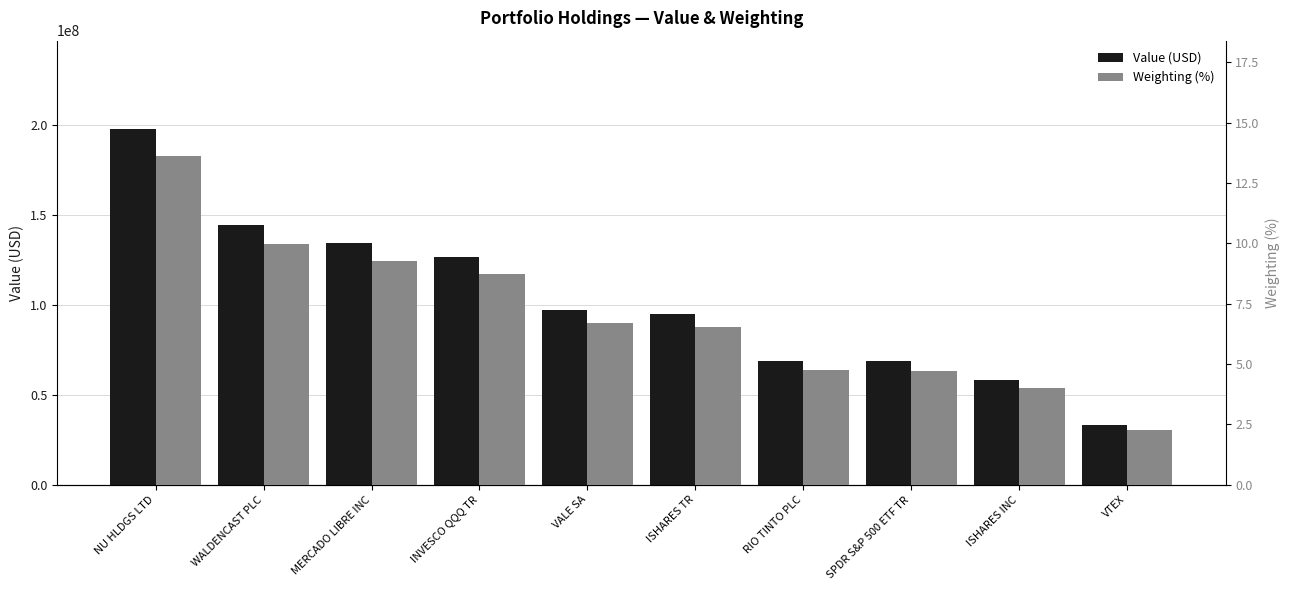

True or false: Value (USD) has a value of 197588615.0 at NU HLDGS LTD.

True